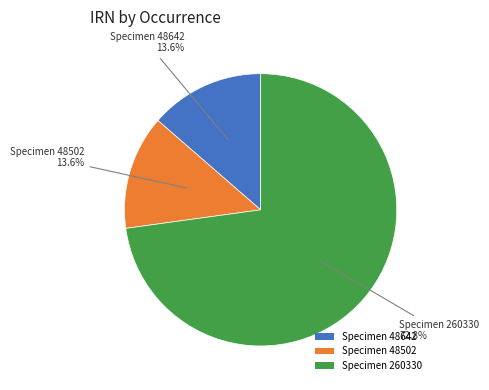

Approximately how many times larger is the value at Specimen 48502 compared to Specimen 48642?

1.0